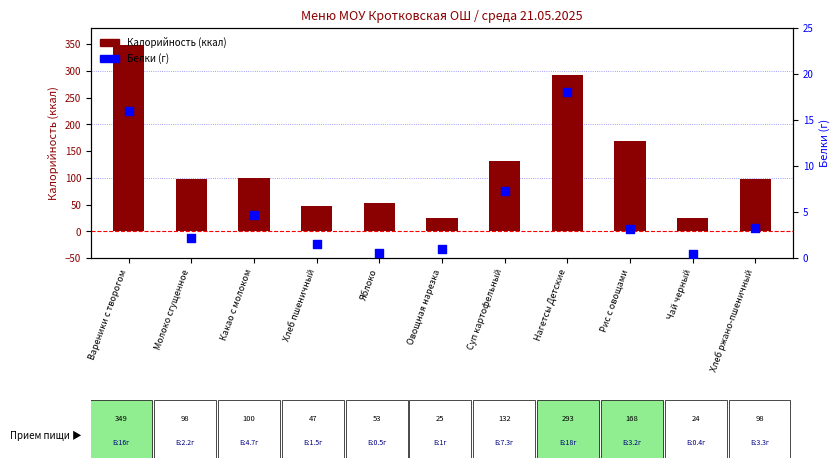

At which category is the sum across all series the highest?

Вареники с творогом